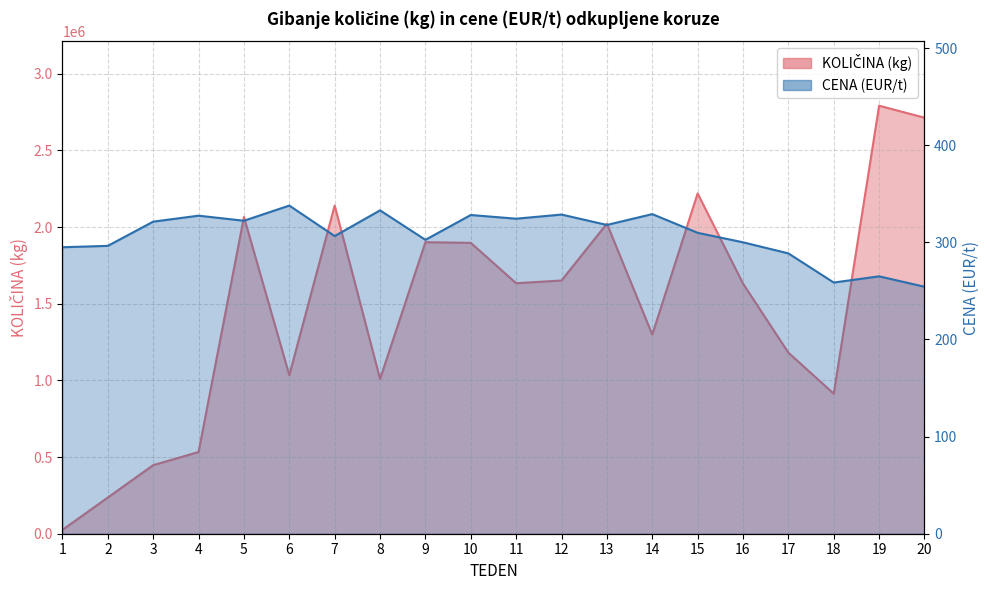

True or false: KOLIČINA (kg) has a value of 1897410.0 at 10.

True